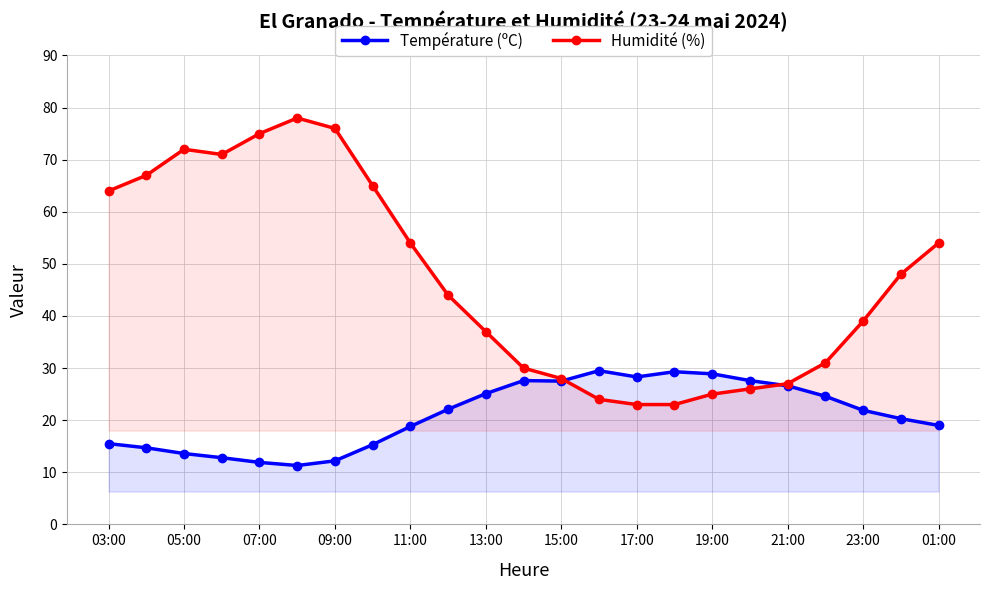

Rank the series by their maximum value, from lowest to highest.

Température (ºC), Humidité (%)